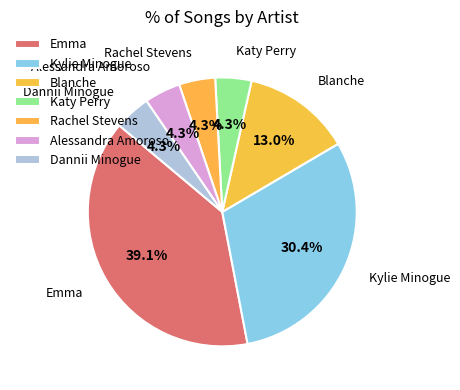

What is the total percentage of Rachel Stevens and Emma?

43.5%